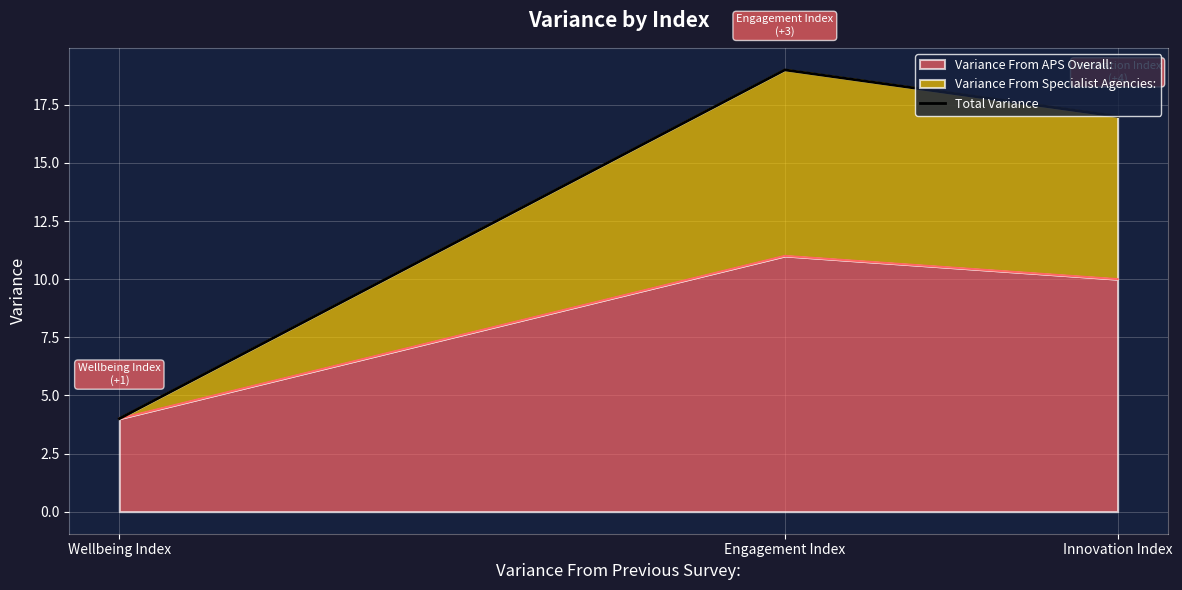

What is the change in value from Wellbeing Index to Innovation Index?

+13